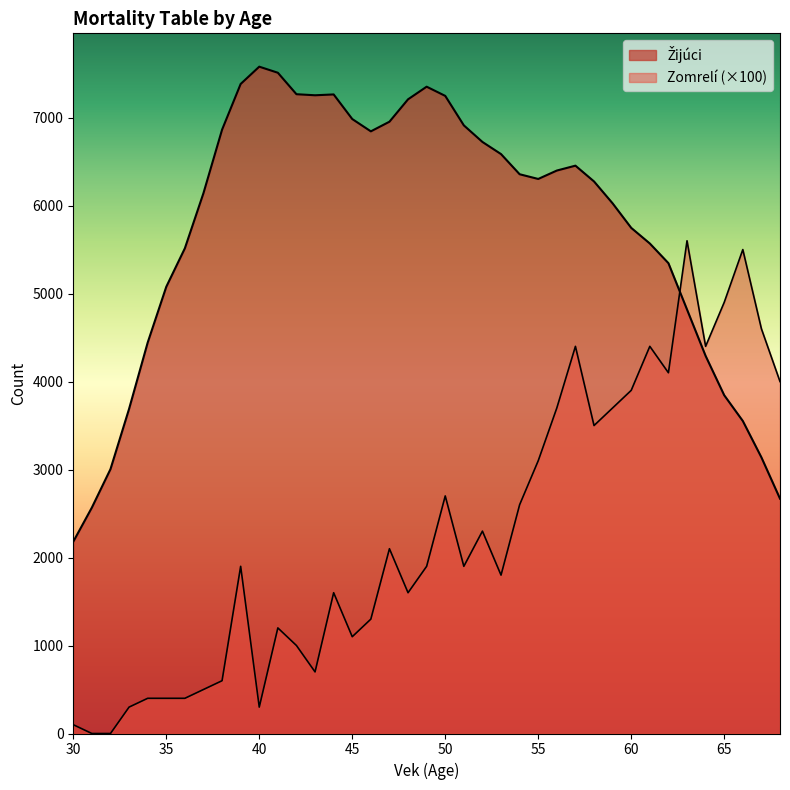

What is the value of the Žijúci point at the 14th from the left?

7253.5